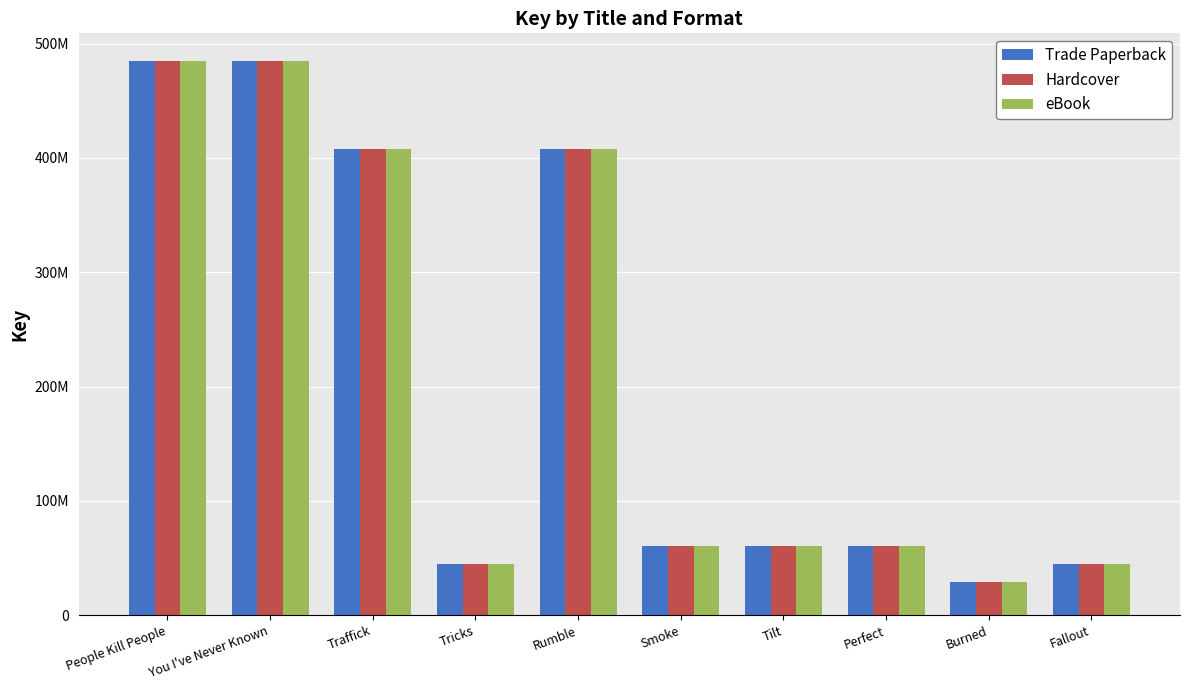

What are all the series names shown in the legend?

Trade Paperback, Hardcover, eBook